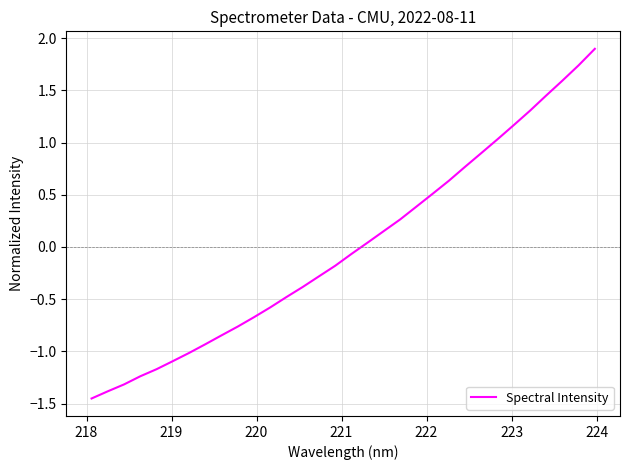

What is the difference between the maximum and minimum values?

3.3